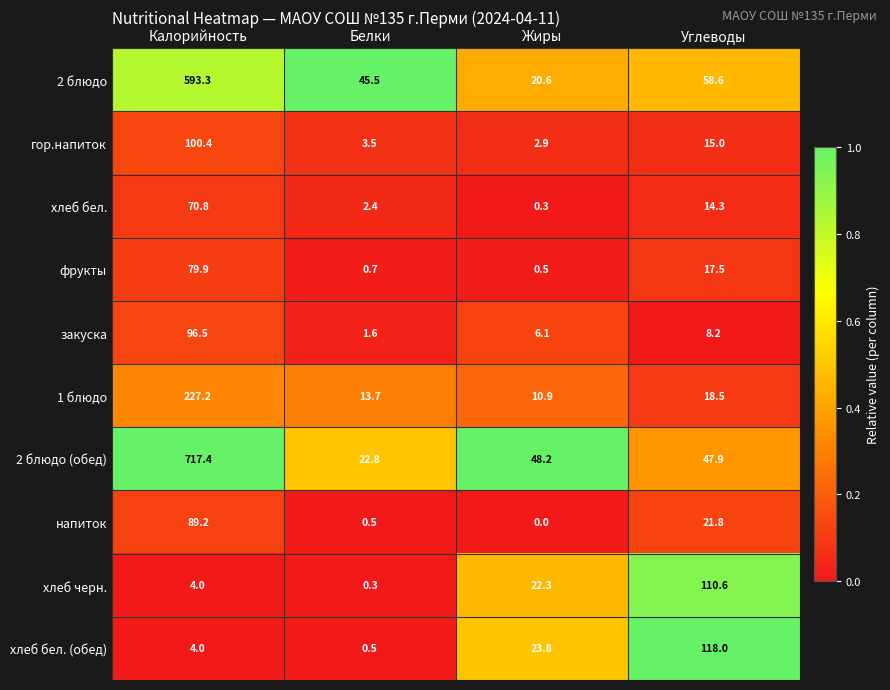

Is it true that напиток equals 21.8 at Углеводы?

True